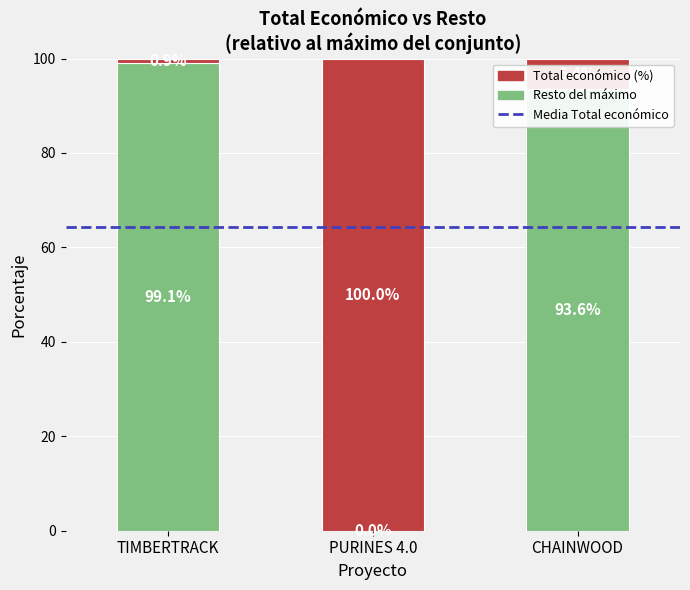

What is the total value across all series at PURINES 4.0?

100.0